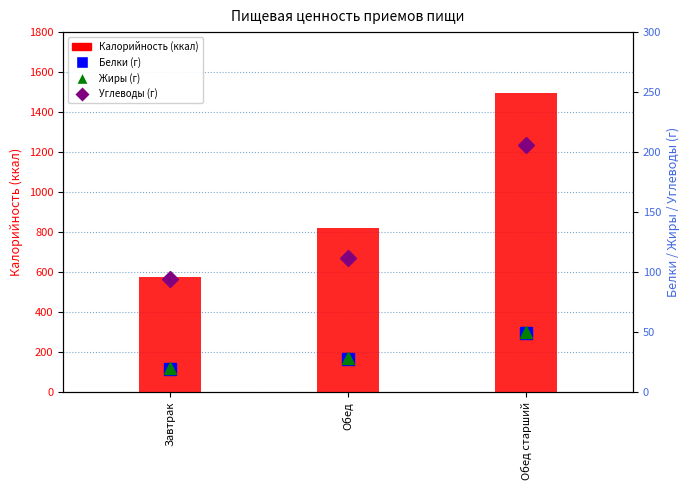

What is the maximum value for Углеводы (г)?

205.7